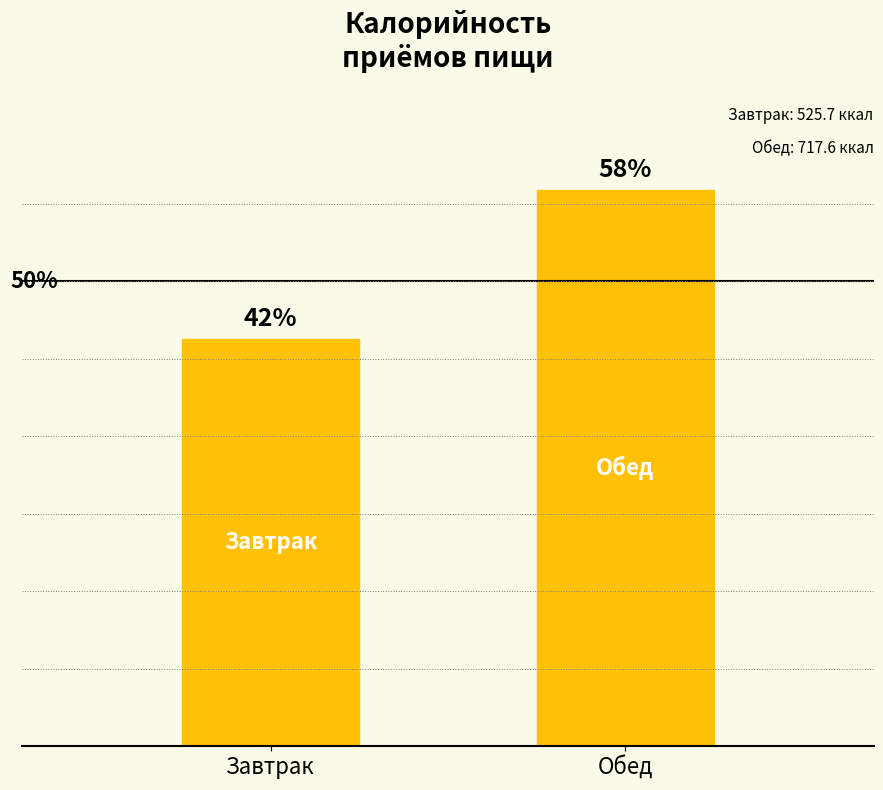

Are the bars horizontal?

No